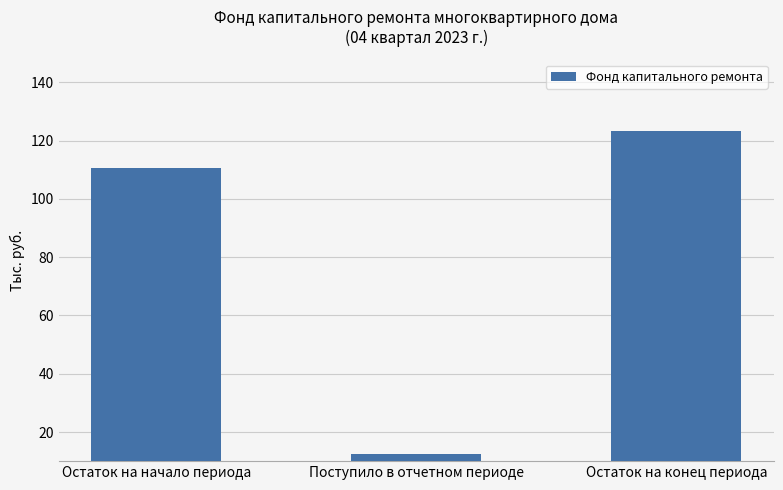

Rank the categories by value from lowest to highest.

Поступило в отчетном периоде, Остаток на начало периода, Остаток на конец периода